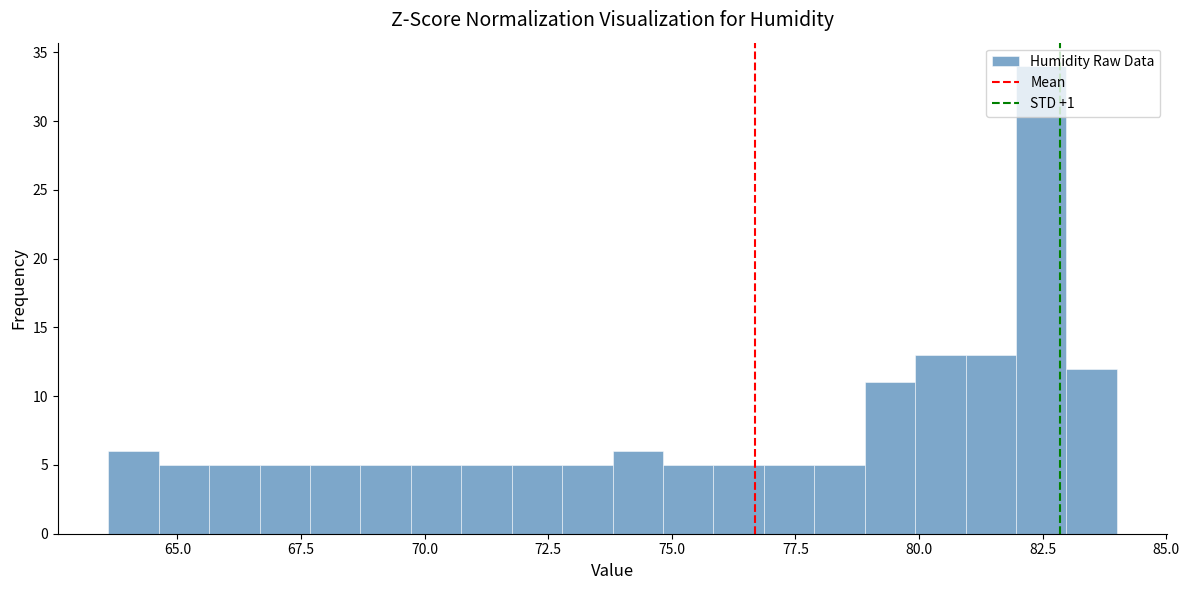

Read against the x-axis, roughly where is the centre of the tallest bar?

82.5